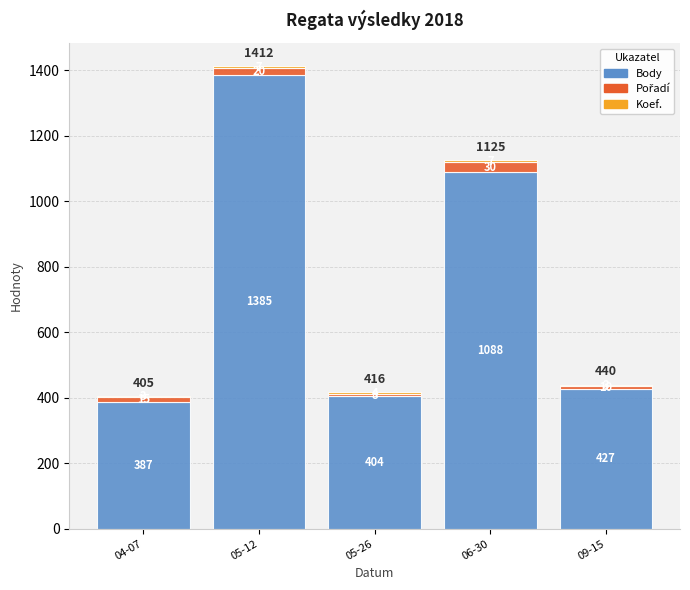

The Body series shows 1385 at 05-12. True or false?

True